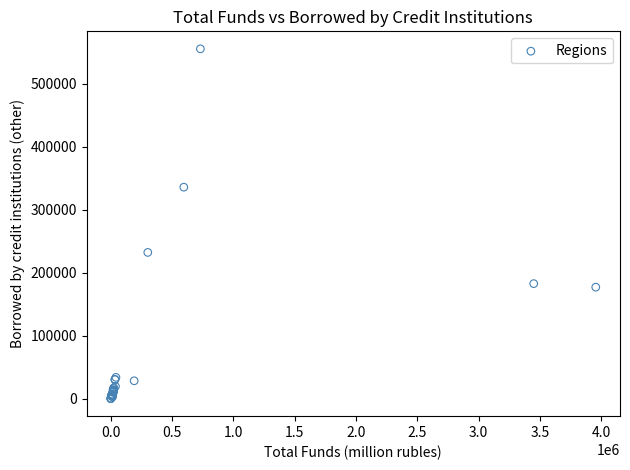

What Y value in the scatter plot is closest to 278096?

232583